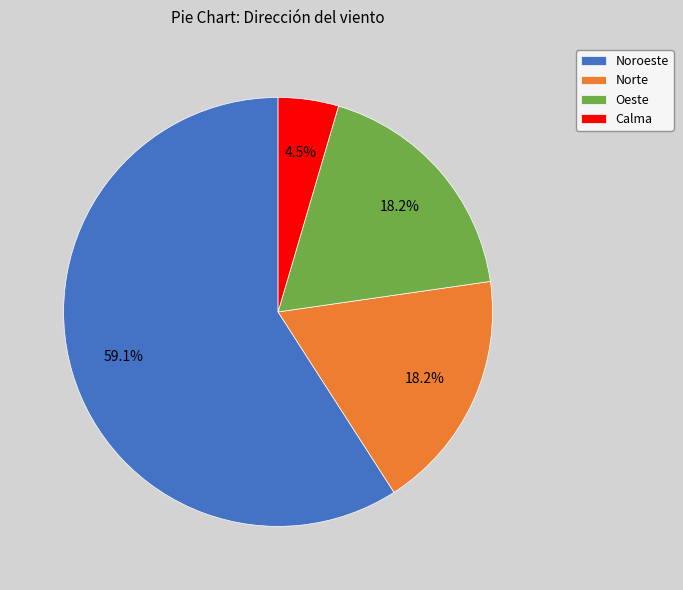

Which category has the smallest portion of the pie?

Calma